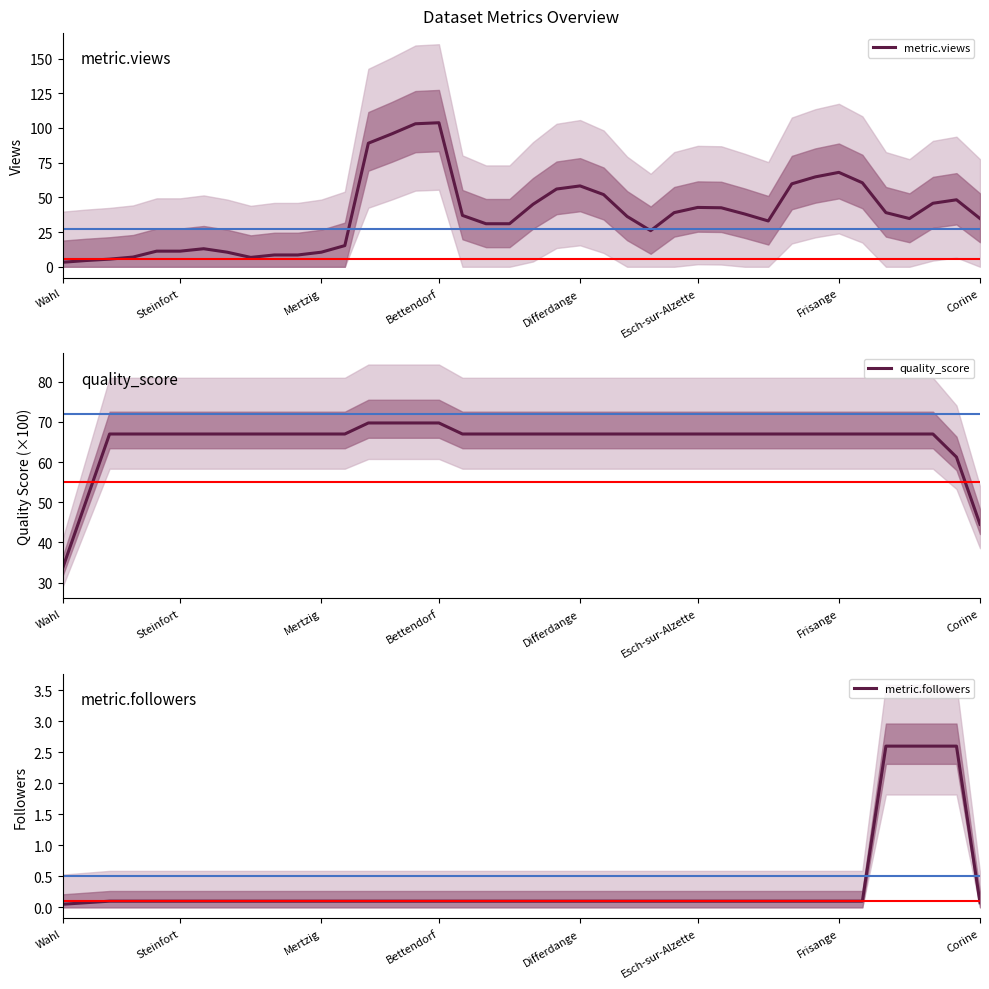

Read the quality_score value at 12.

67.0